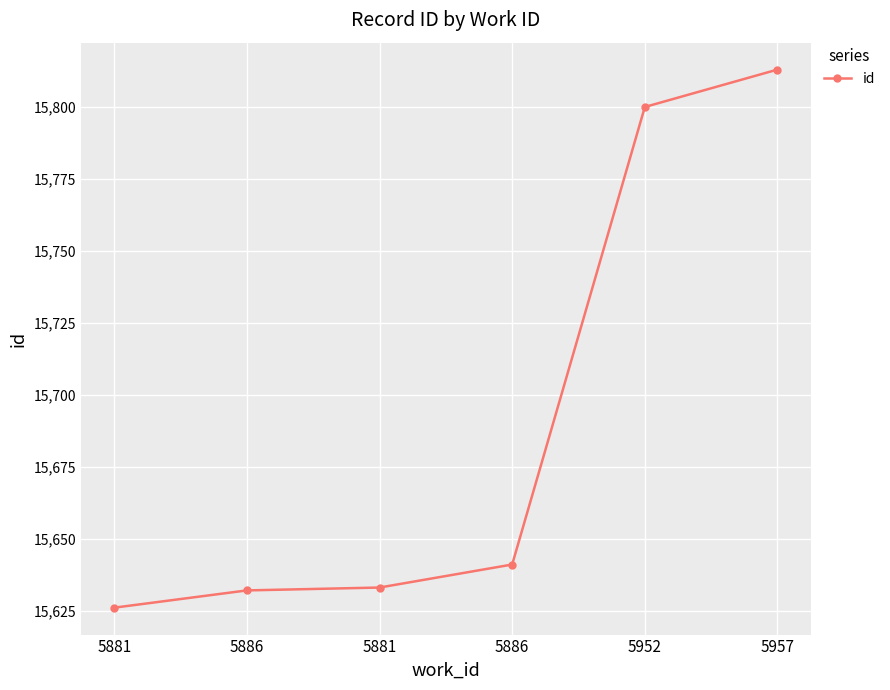

How many series are shown in this chart?

1